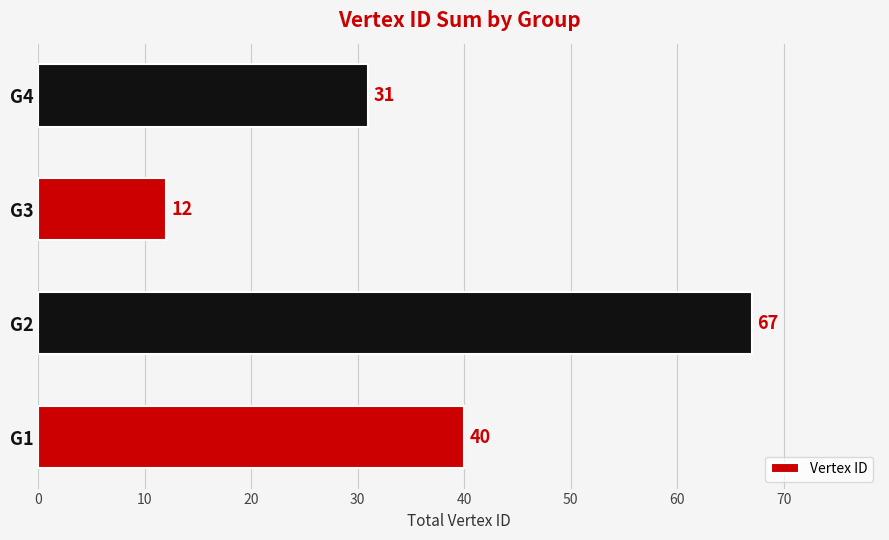

What is the smallest value displayed?

12